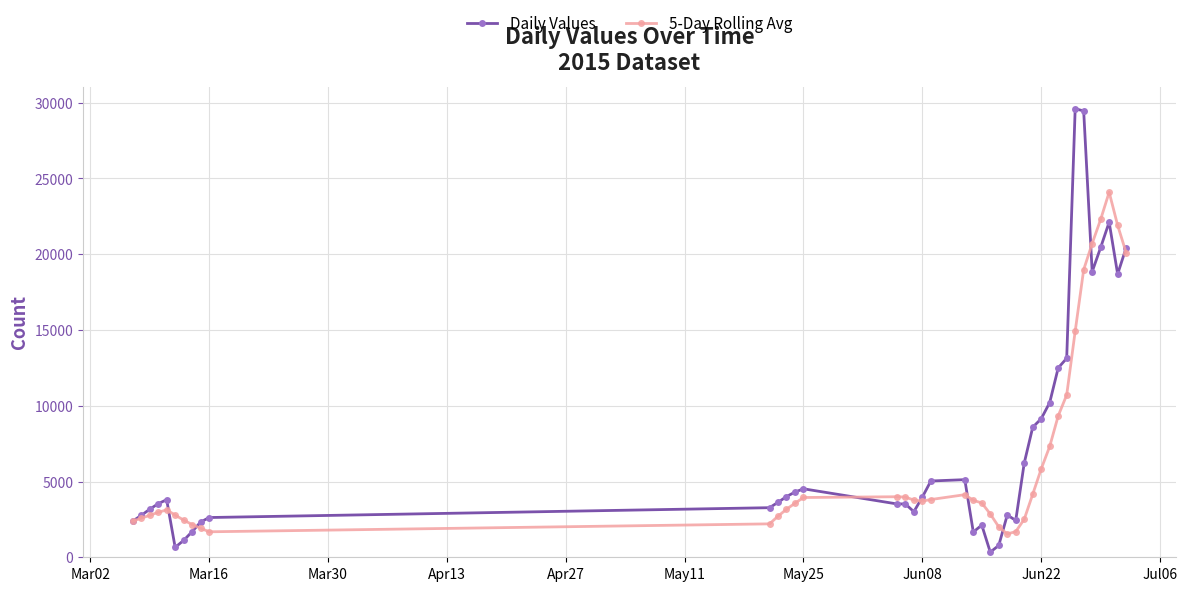

At how many categories does at least one series exceed 1536?

40